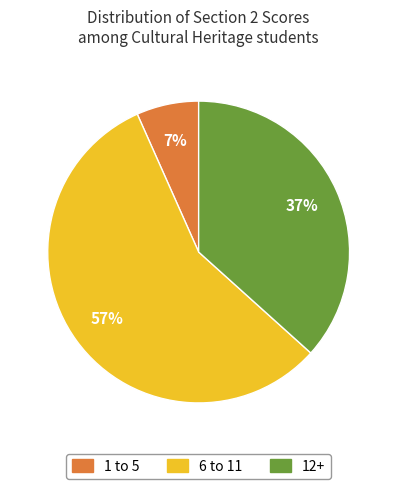

To the nearest percent, what is the difference between the largest and smallest slice percentages?

50%